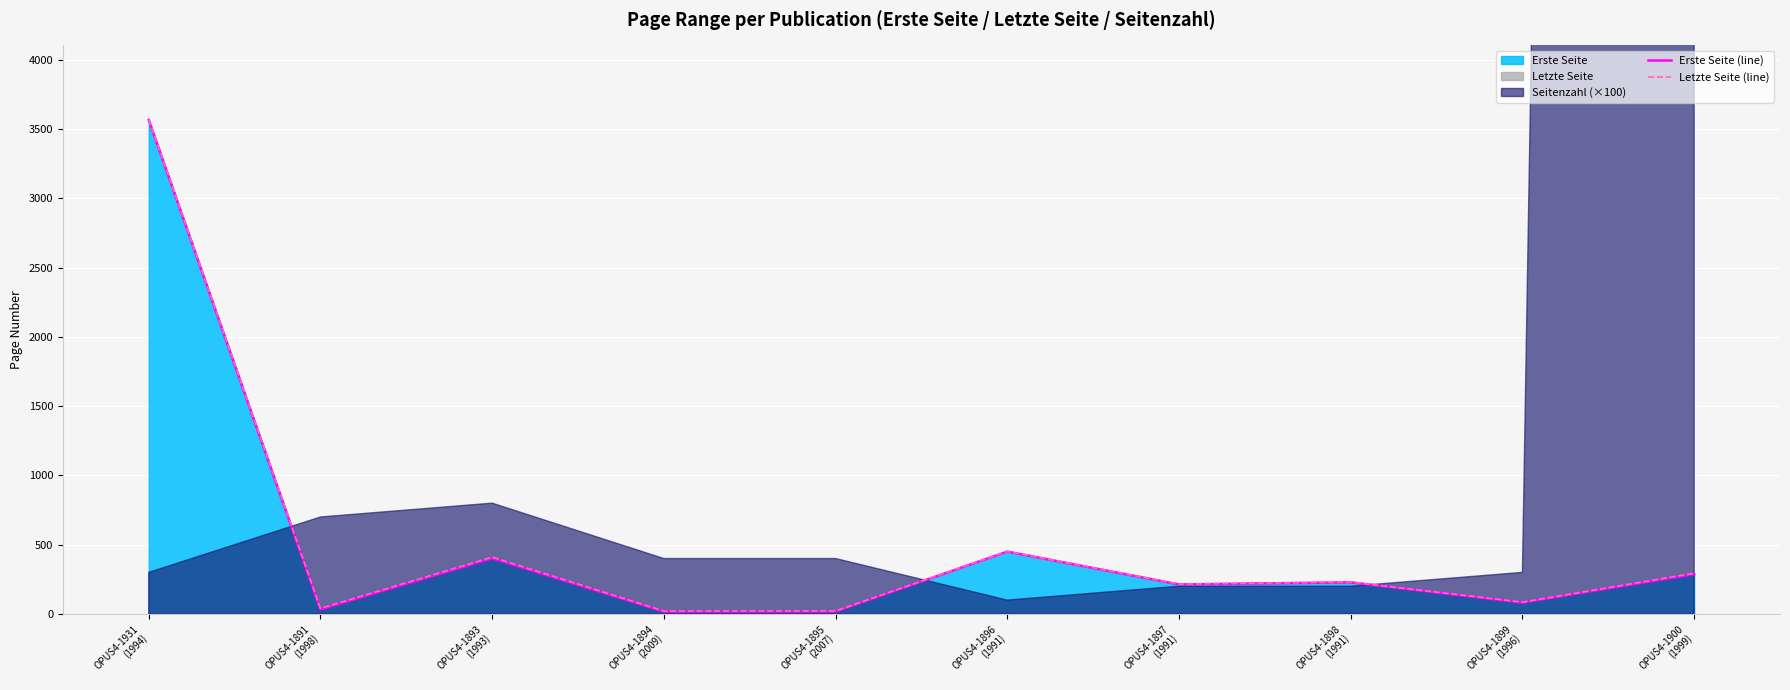

Reading left to right, what are all the values shown in this chart?

Erste Seite (line): 3567	33	402	17	18	450	213	228	82	287
Letzte Seite (line): 3570	40	410	21	22	451	215	230	85	294